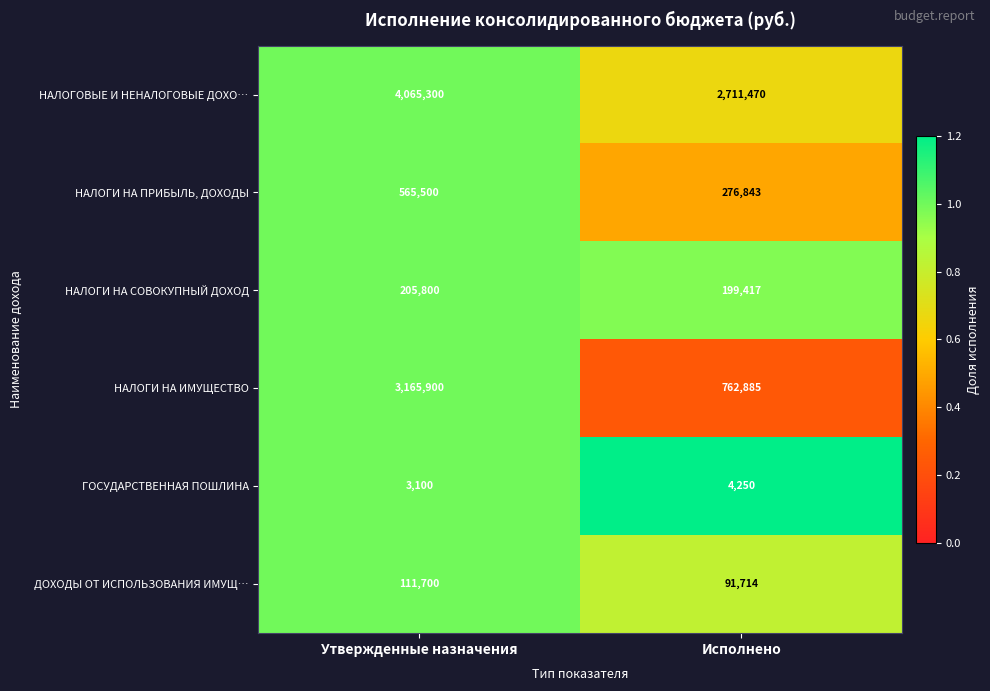

What is the sum of the ГОСУДАРСТВЕННАЯ ПОШЛИНА values at Исполнено and Утвержденные назначения?

7350